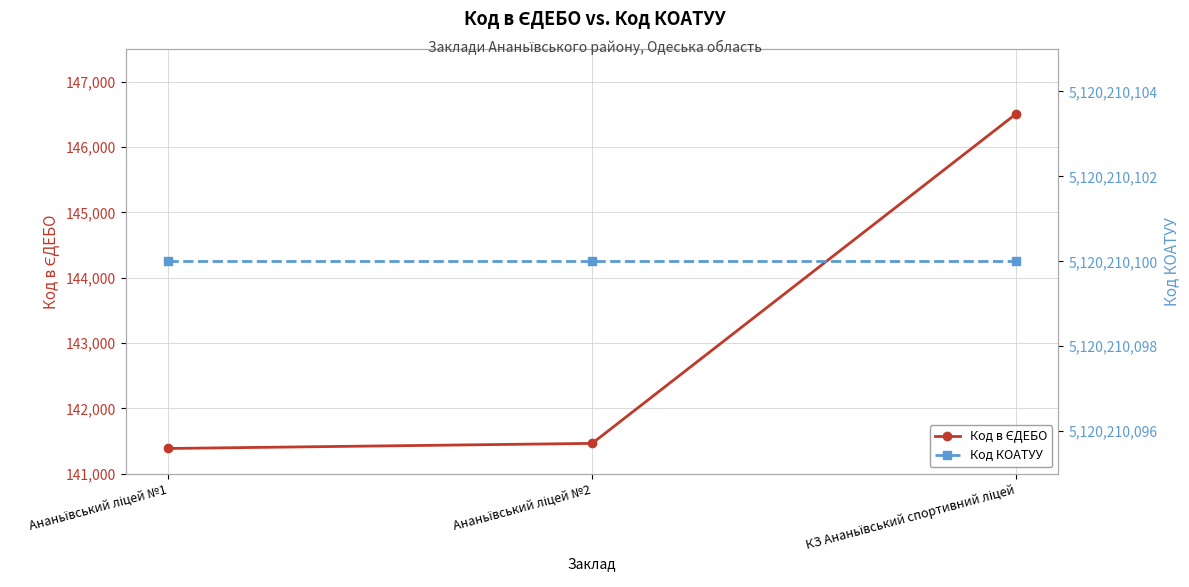

The Код в ЄДЕБО series shows 141463 at Ананьївський ліцей №2. True or false?

True